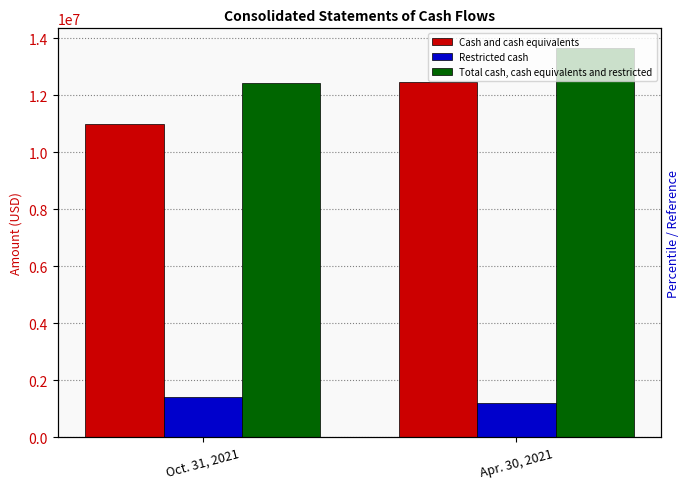

Is it true that Cash and cash equivalents equals 20697579 at Apr. 30, 2021?

False